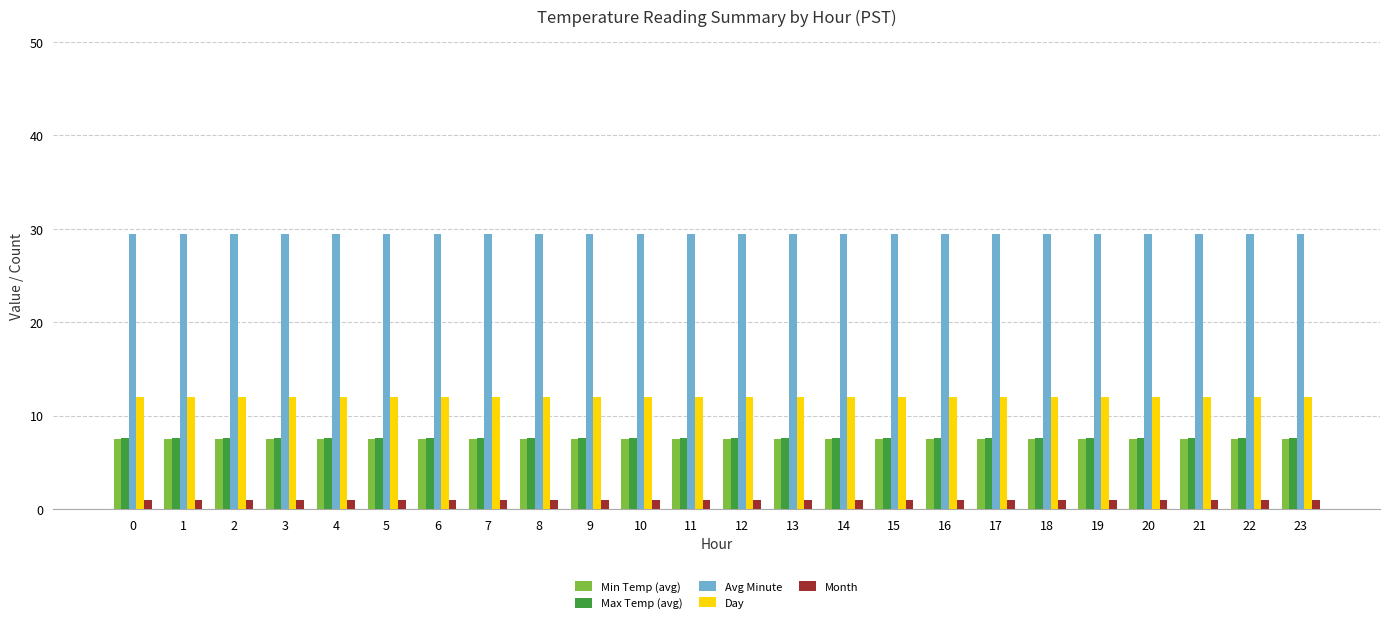

Is it true that Max Temp (avg) equals 7.6 at 15?

True